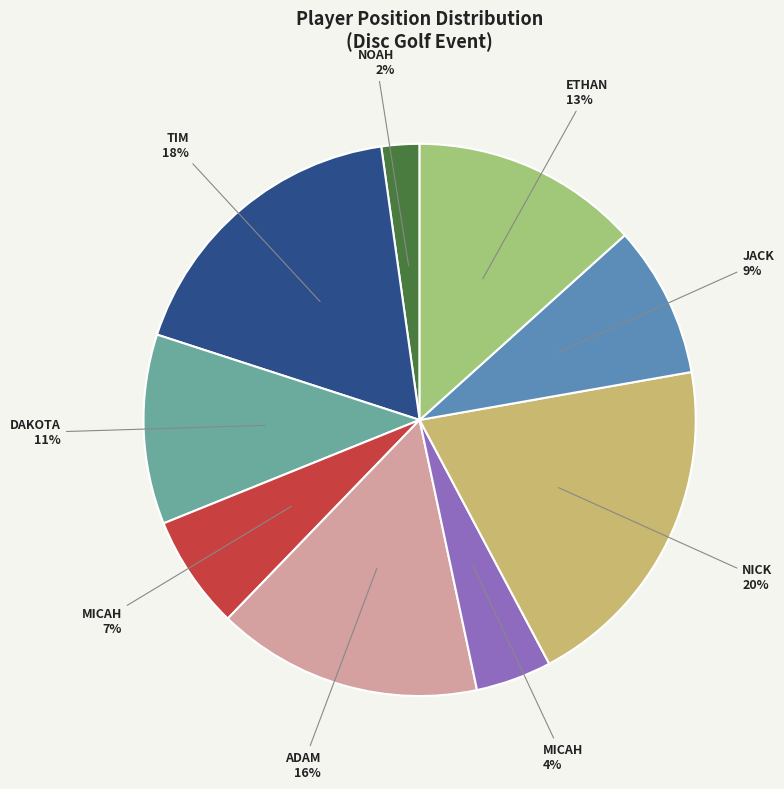

How many slices are in this pie chart?

9